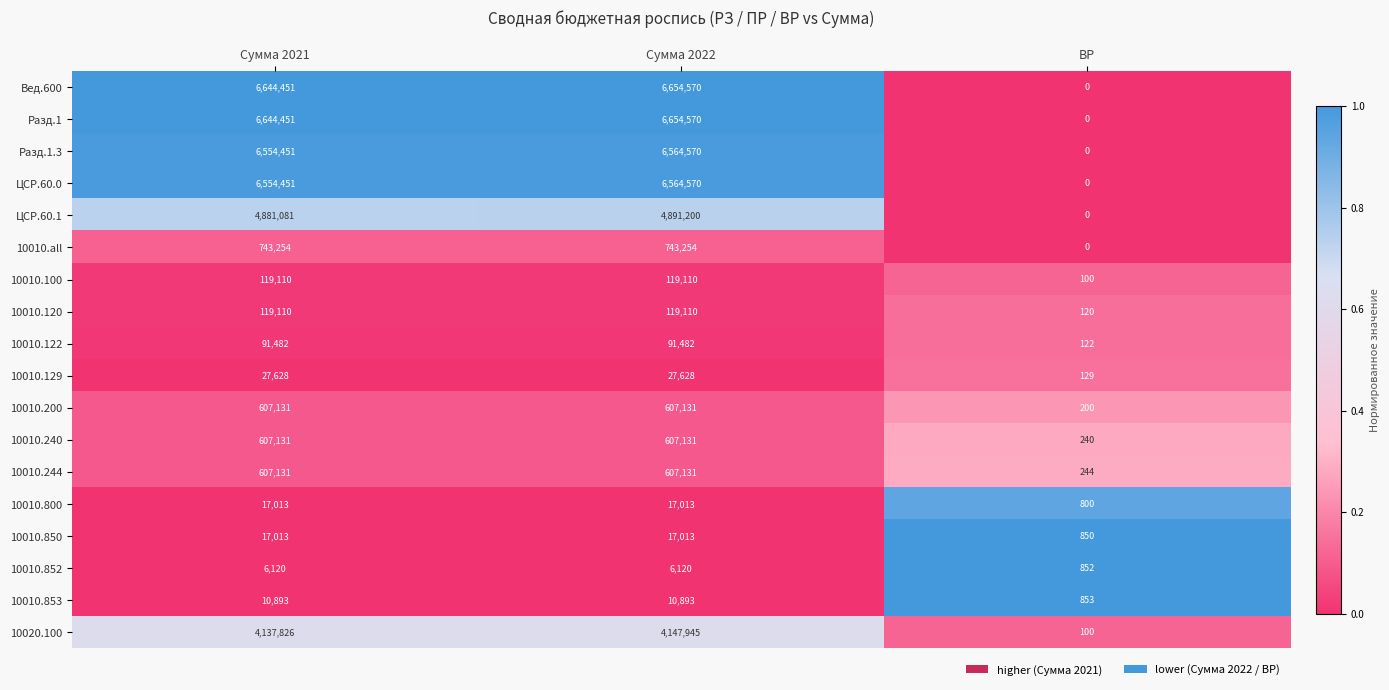

Read the 10020.100 value at ВР.

100